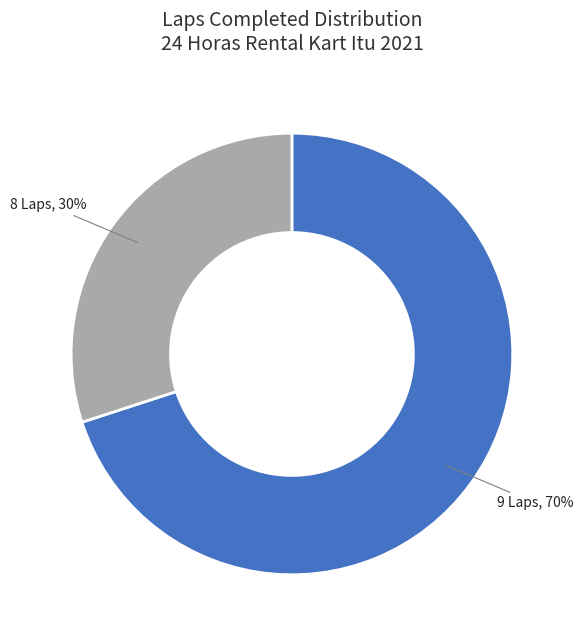

To the nearest percent, what is the average slice percentage?

50%